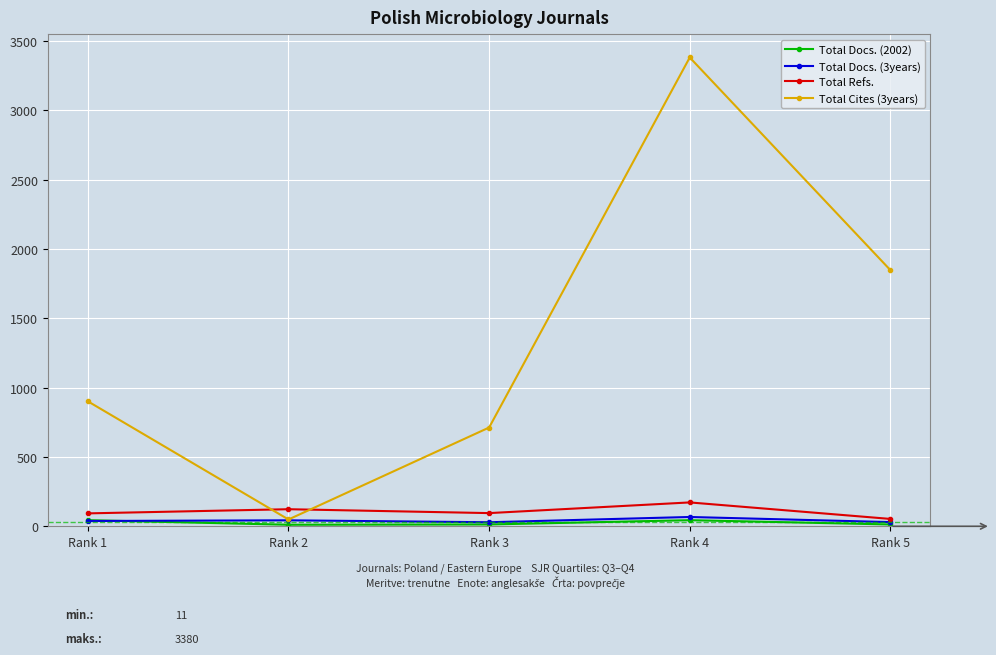

What is the sum of the Total Cites (3years) values at Rank 4 and Rank 2?

3429